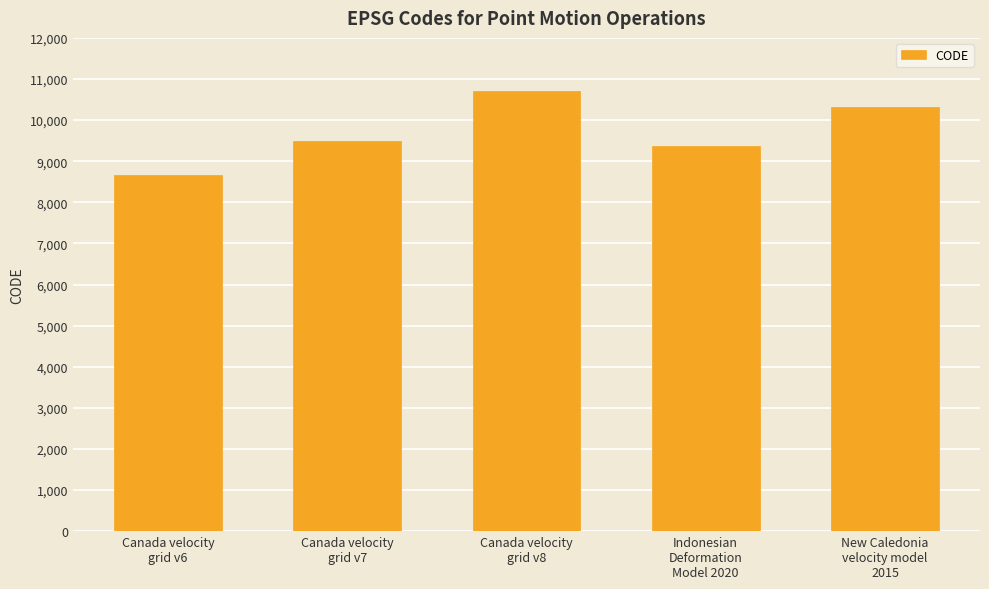

Is it true that the value at Canada velocity
grid v6 is 5320?

False